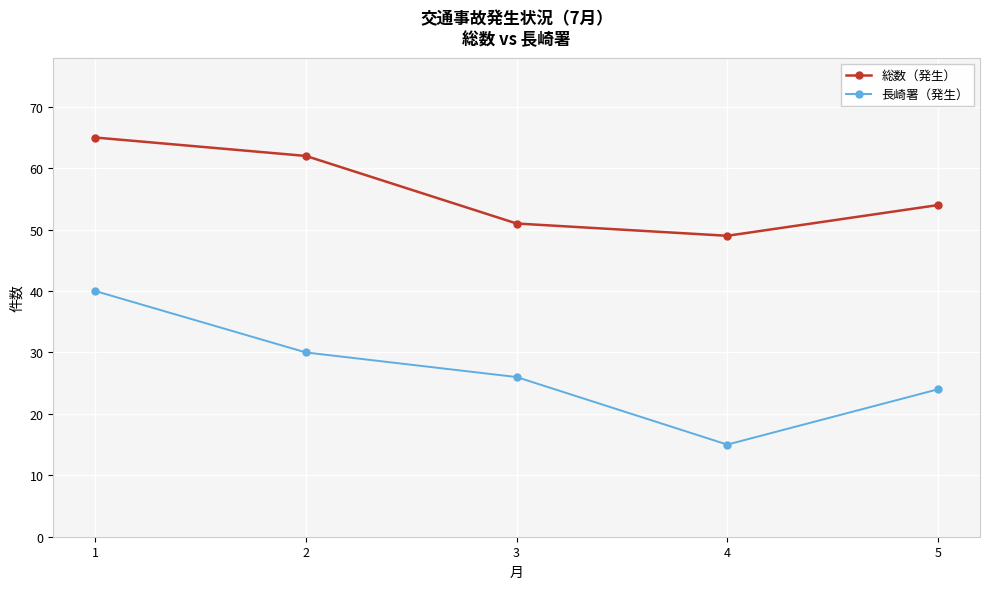

What is the difference between the highest and lowest values at 5?

30